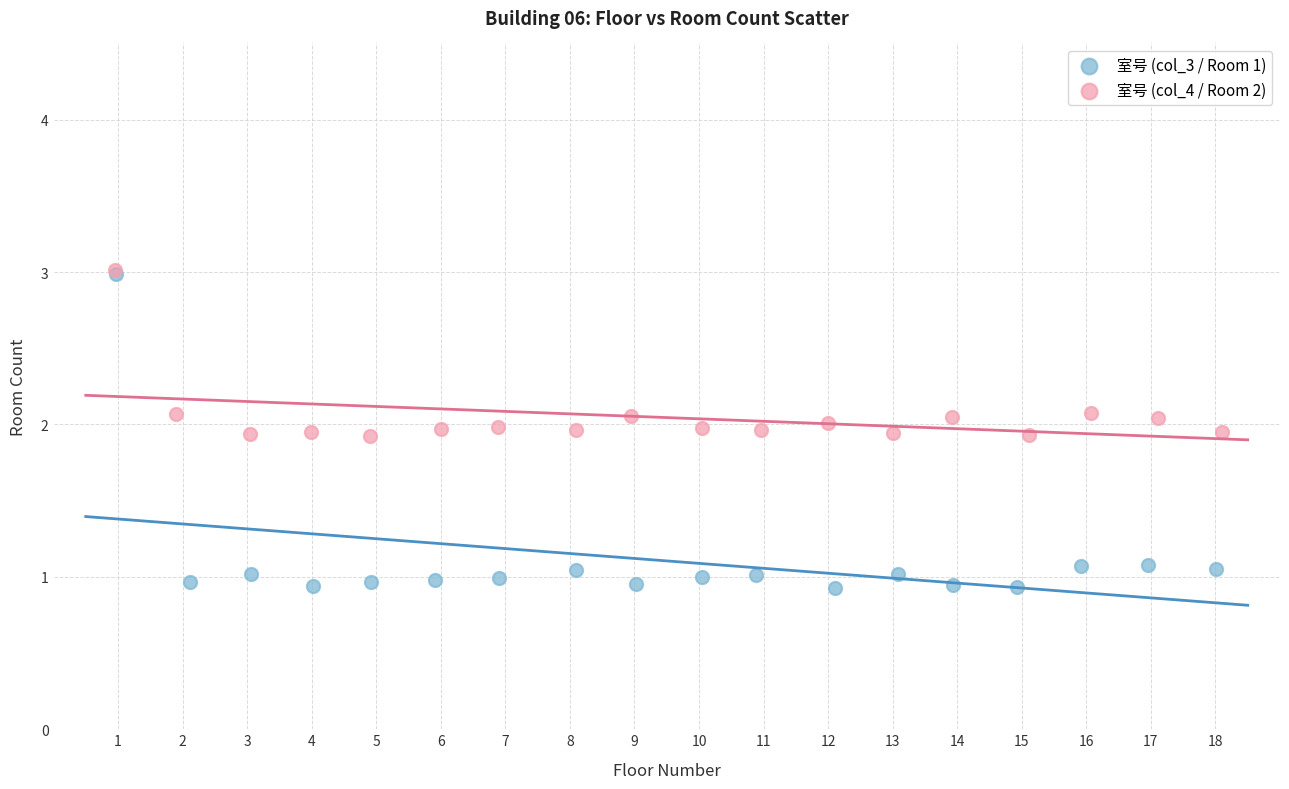

Which series reaches the minimum Y coordinate?

室号 (col_3 / Room 1)